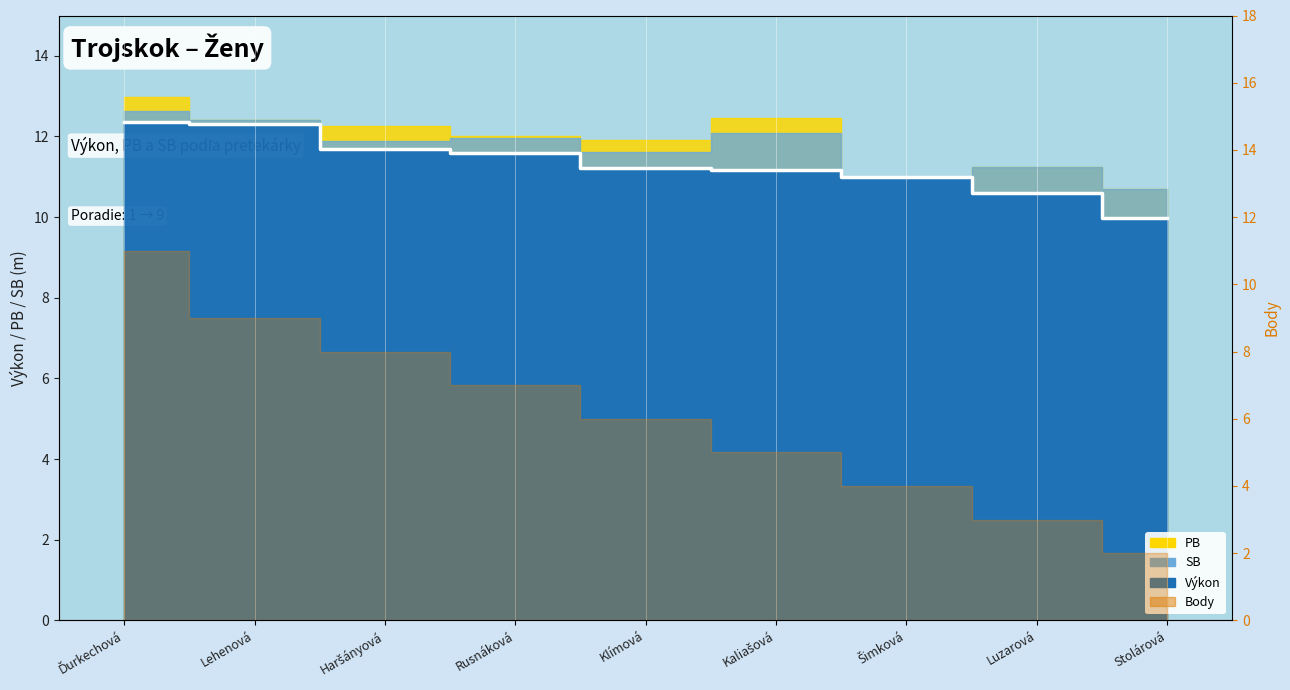

What is the smallest value displayed?

10.0